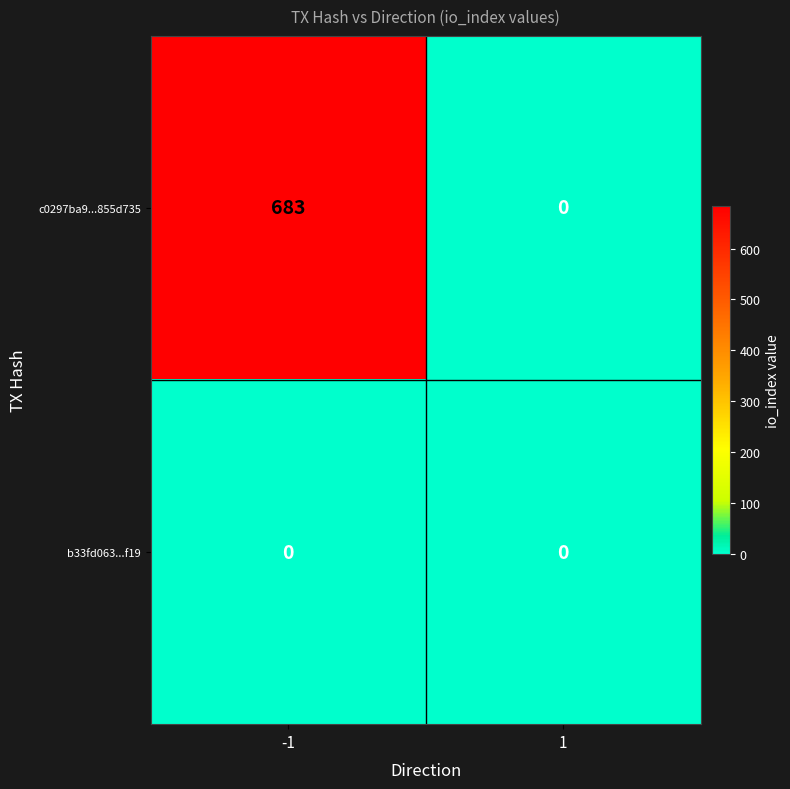

Which series has the largest total across all categories?

c0297ba9...855d735